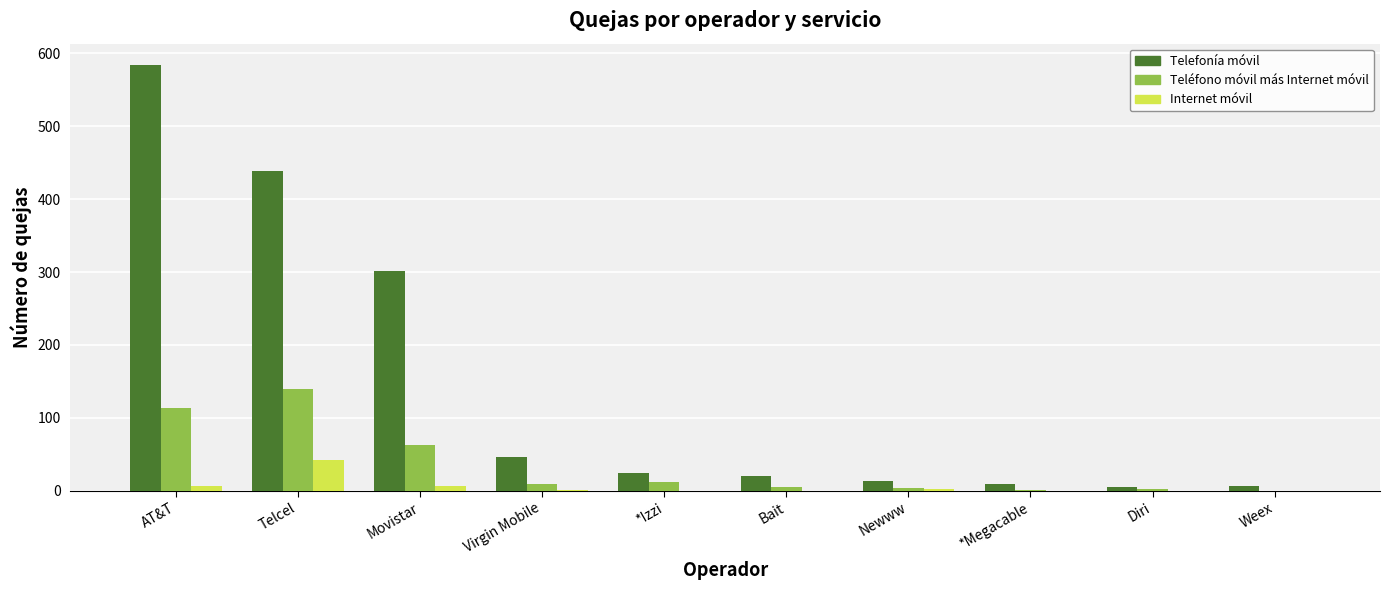

Count the number of categories in the chart.

10